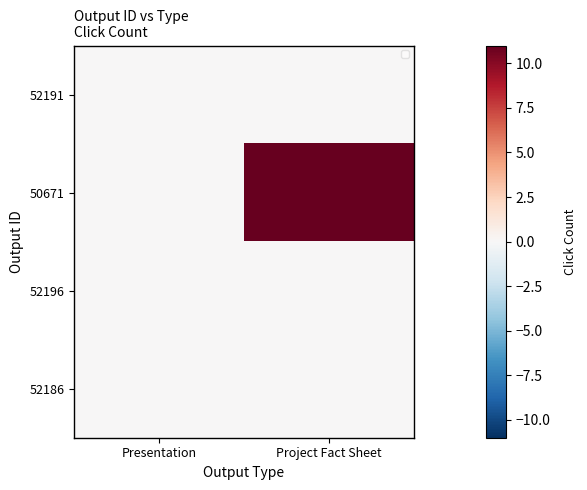

At how many categories does at least one series exceed 3?

1